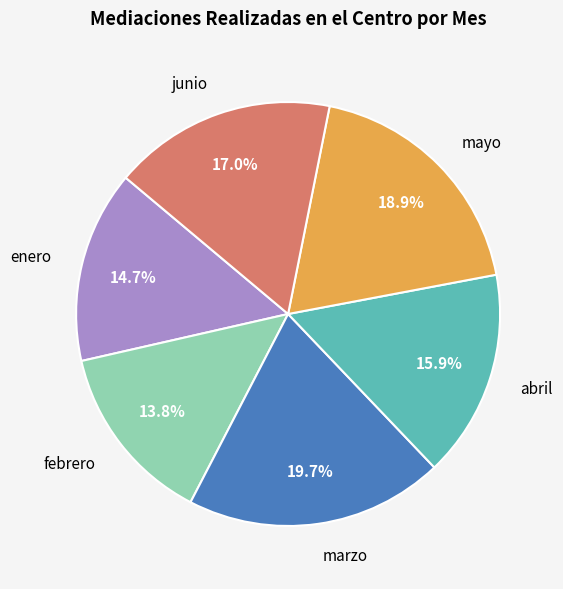

Between enero and abril, which is larger?

abril